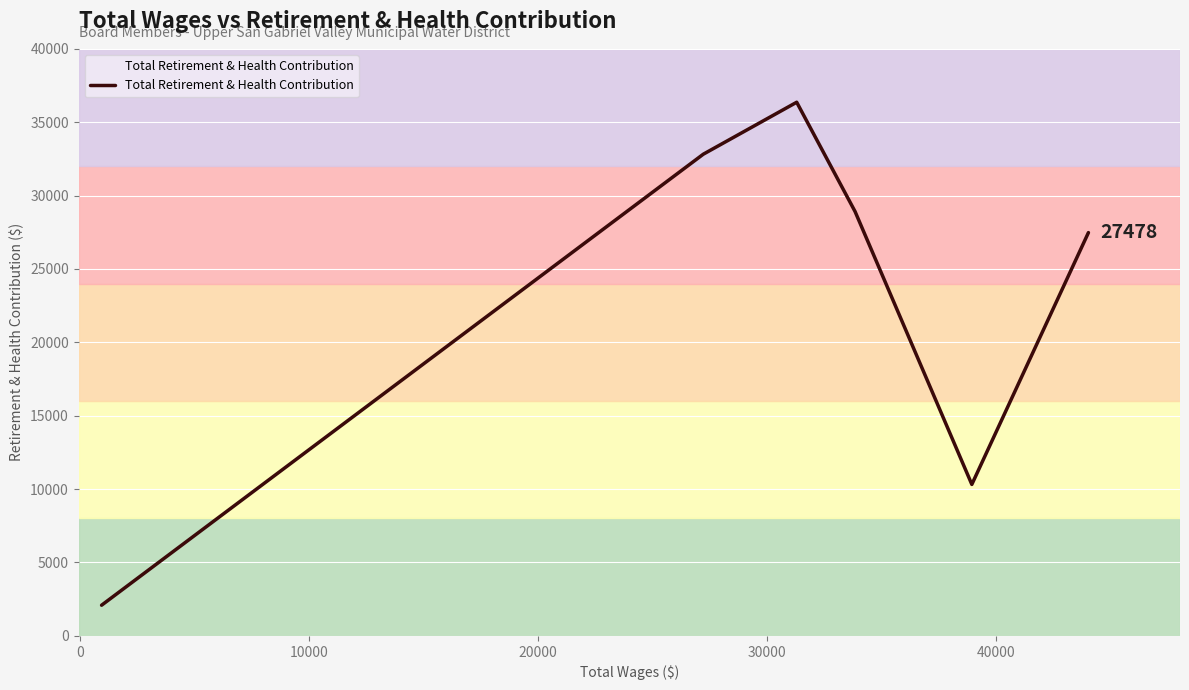

True or false: the data has more than 0 interior local peaks.

True